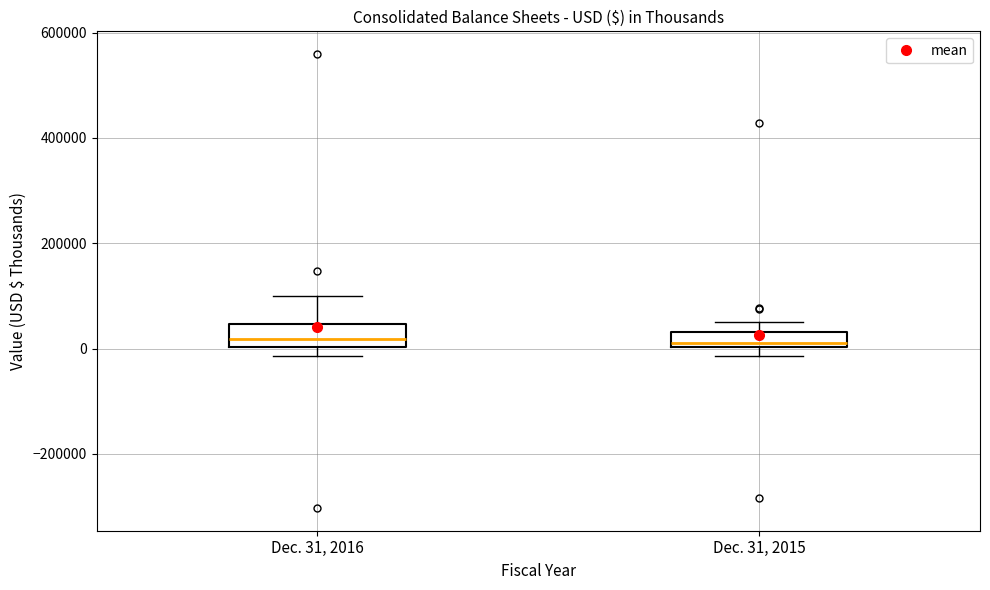

Where does the median line of the box for Dec. 31, 2015 sit on the y-axis? The values are not printed on the chart, so give them approximately, as read against the axis.

20000